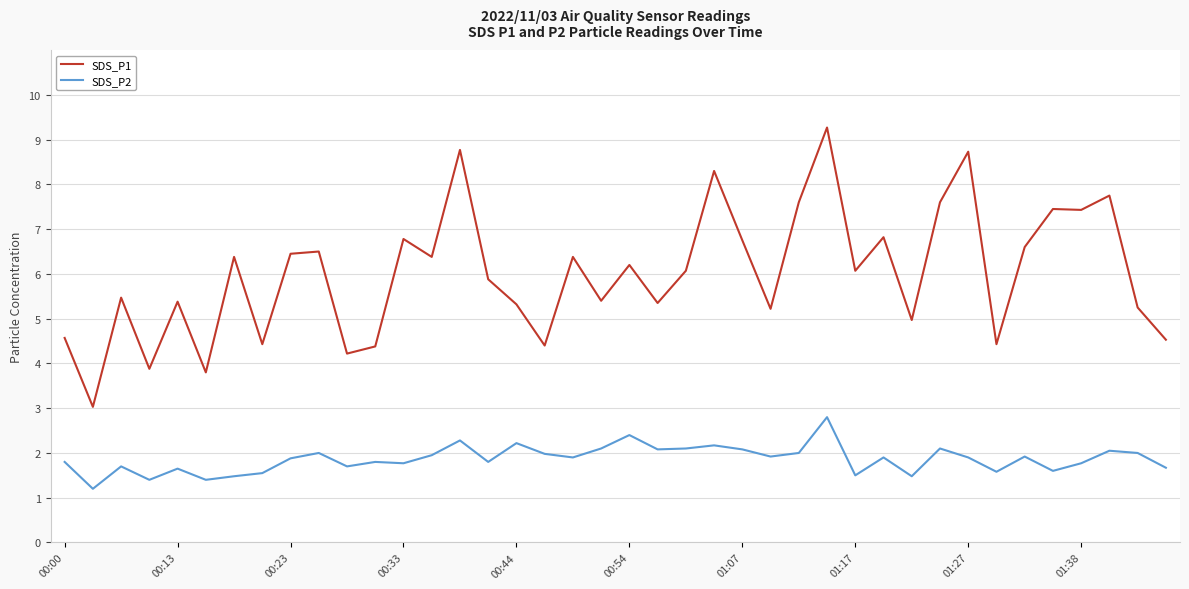

Count the number of data series in this chart.

2